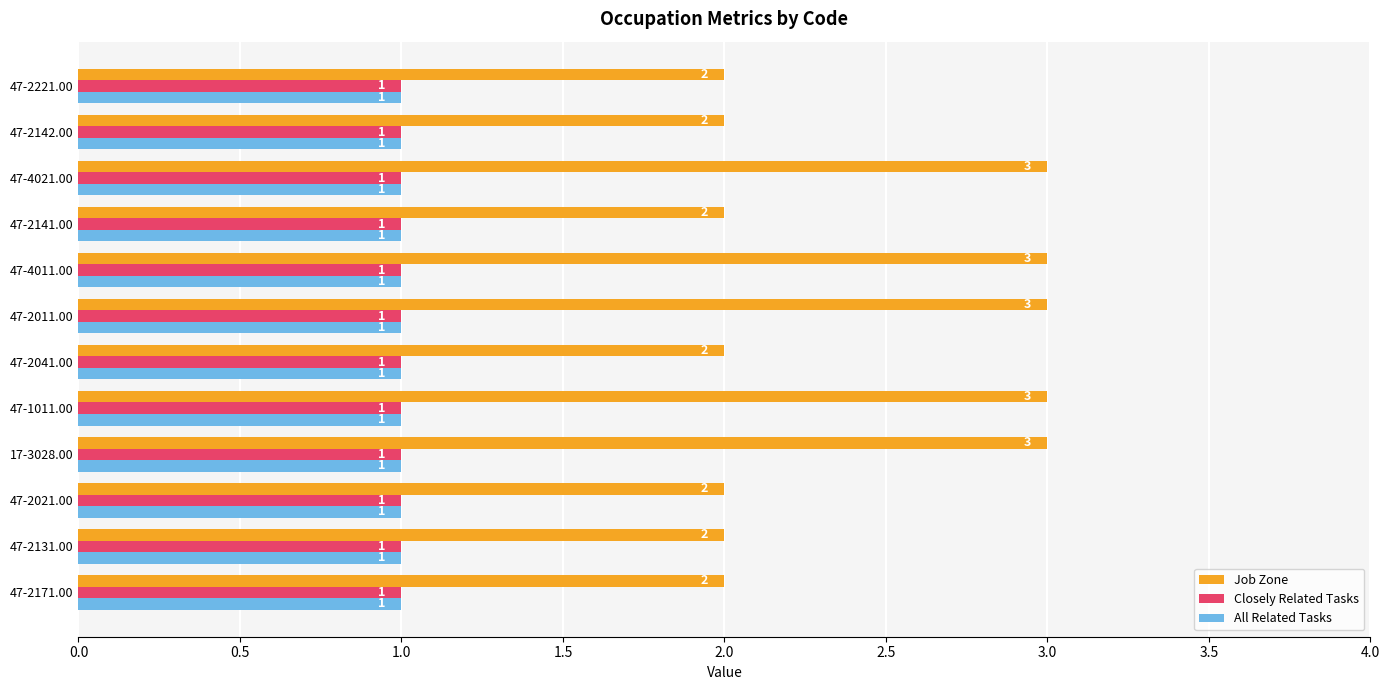

What value does the Job Zone series have at 47-1011.00?

3